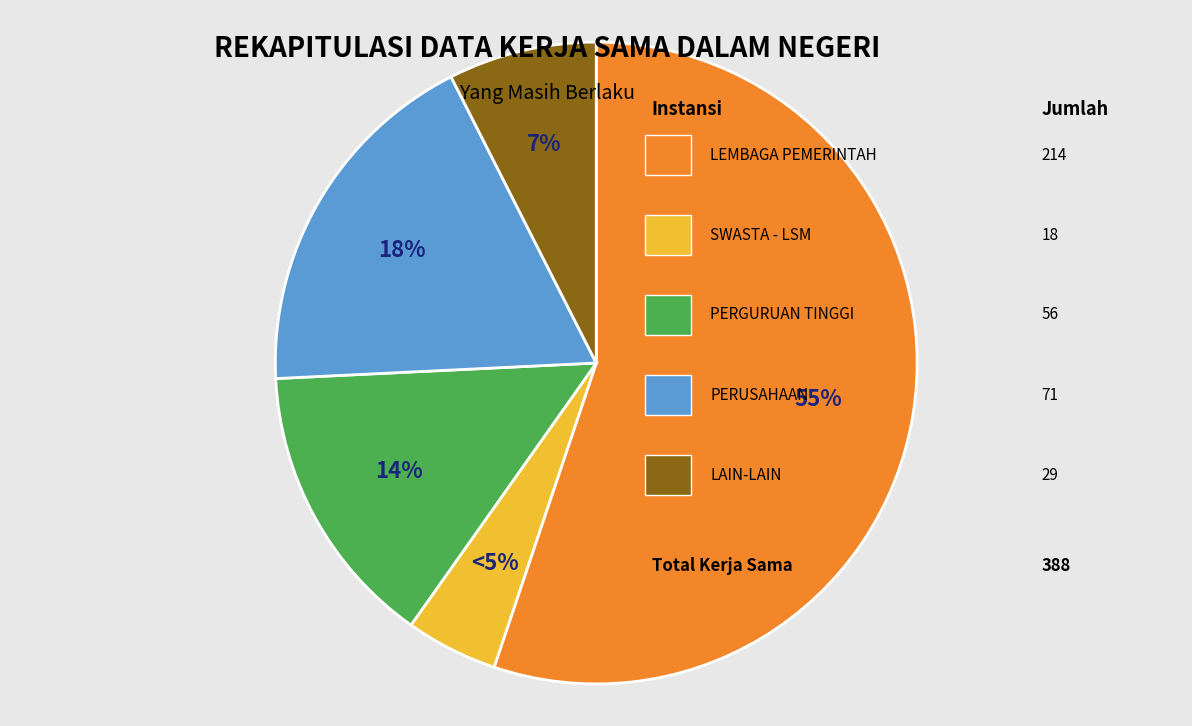

Is there a majority slice in this chart?

Yes